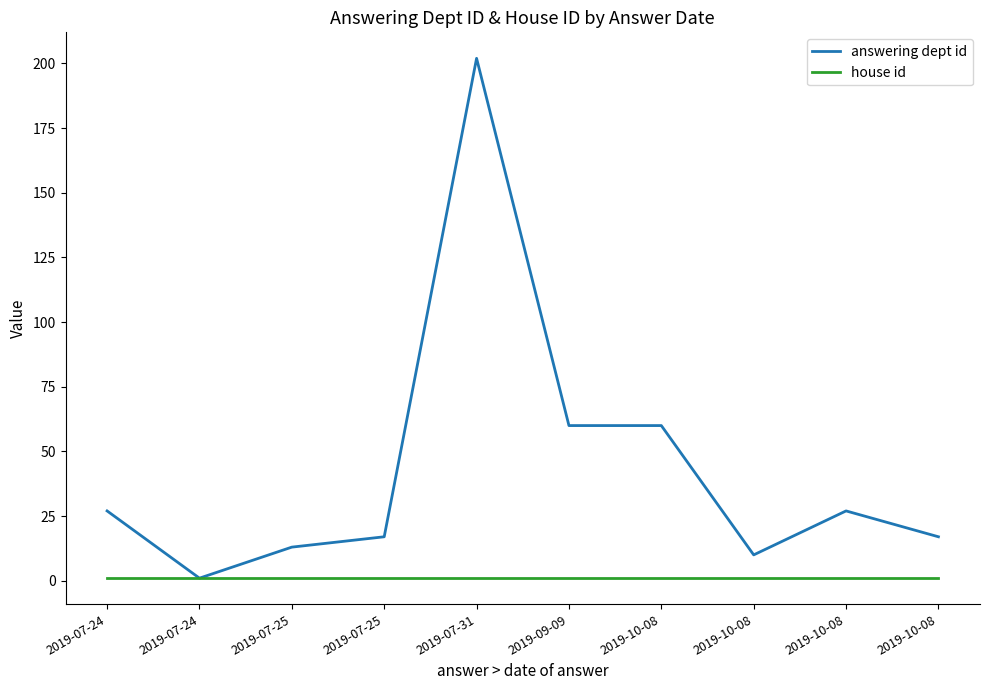

Does the chart display data point markers on the line(s)?

No